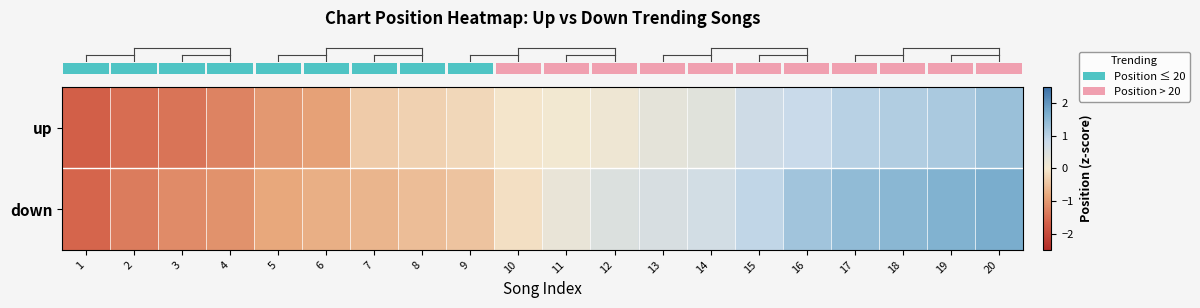

Rank the series by their average value, from highest to lowest.

row_1, row_0